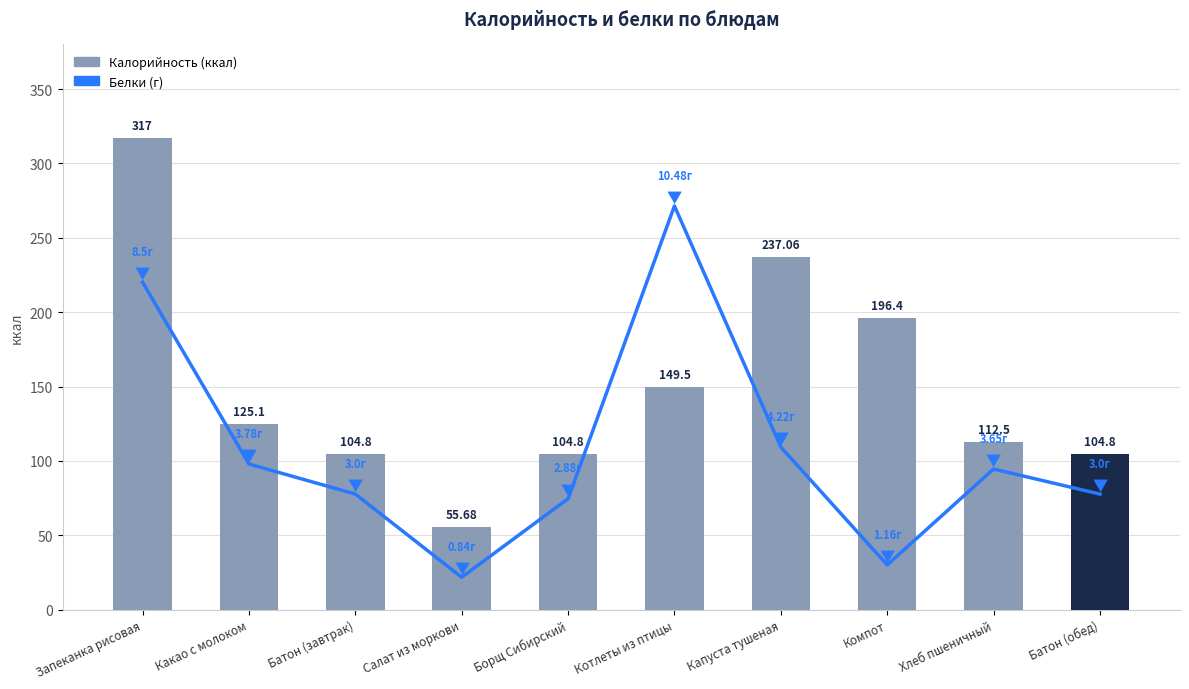

Where is Белки (масштаб) nearest to the value 154?

Капуста тушеная